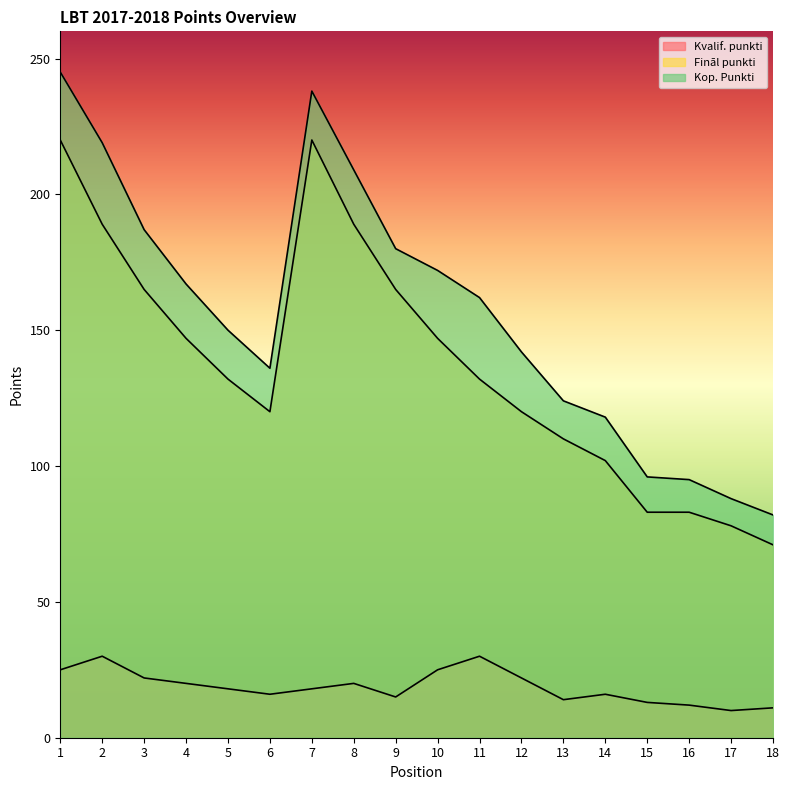

At how many categories does at least one series exceed 146?

10